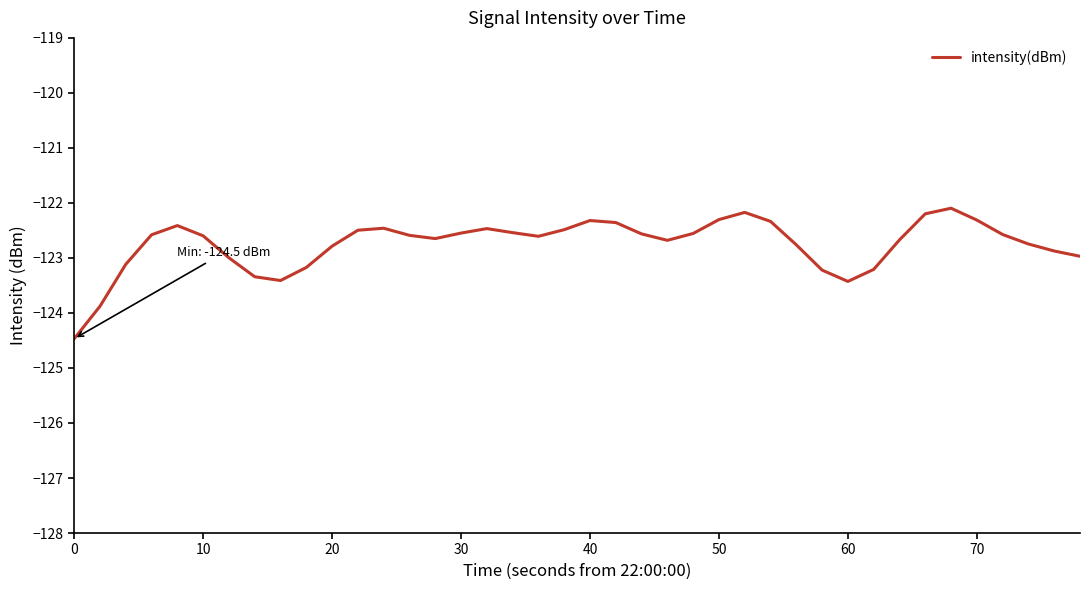

What is the maximum value shown in the chart?

-122.1